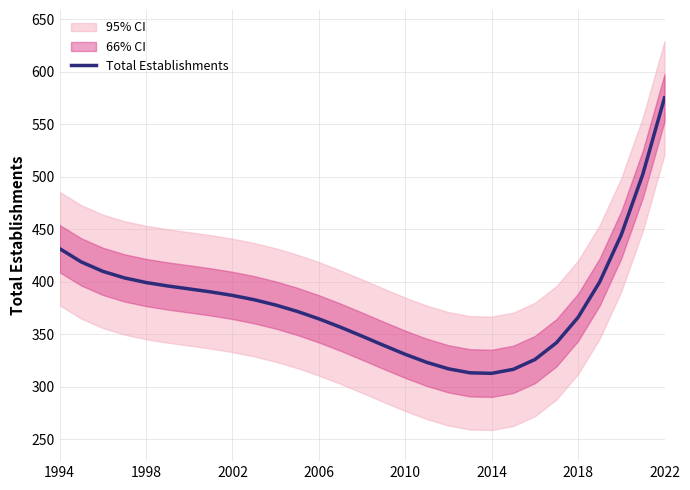

At which label does Total Establishments reach its peak?

2022